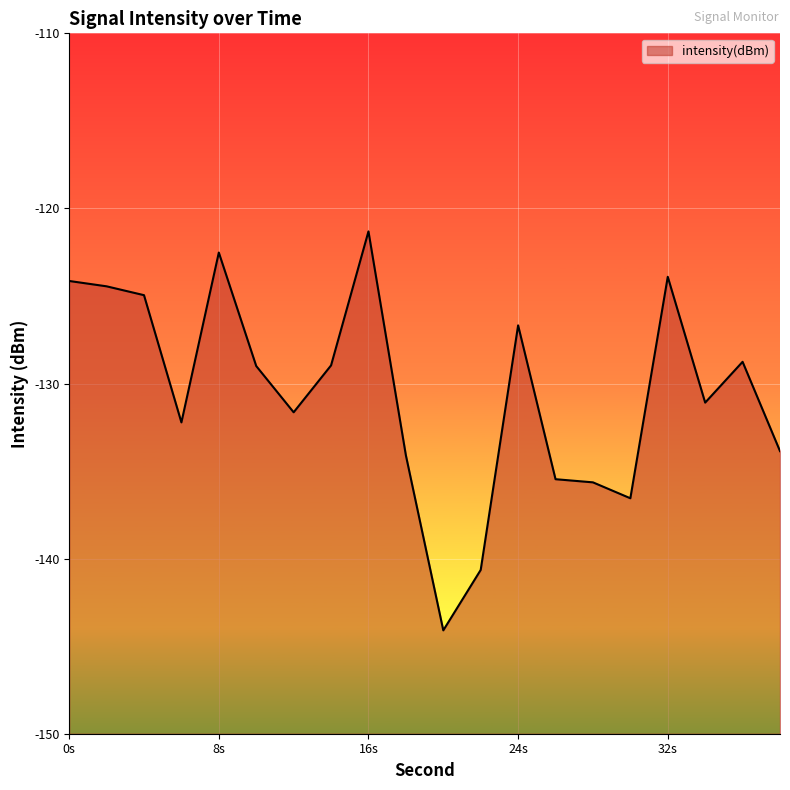

What is the difference between the maximum and second lowest values?

19.3